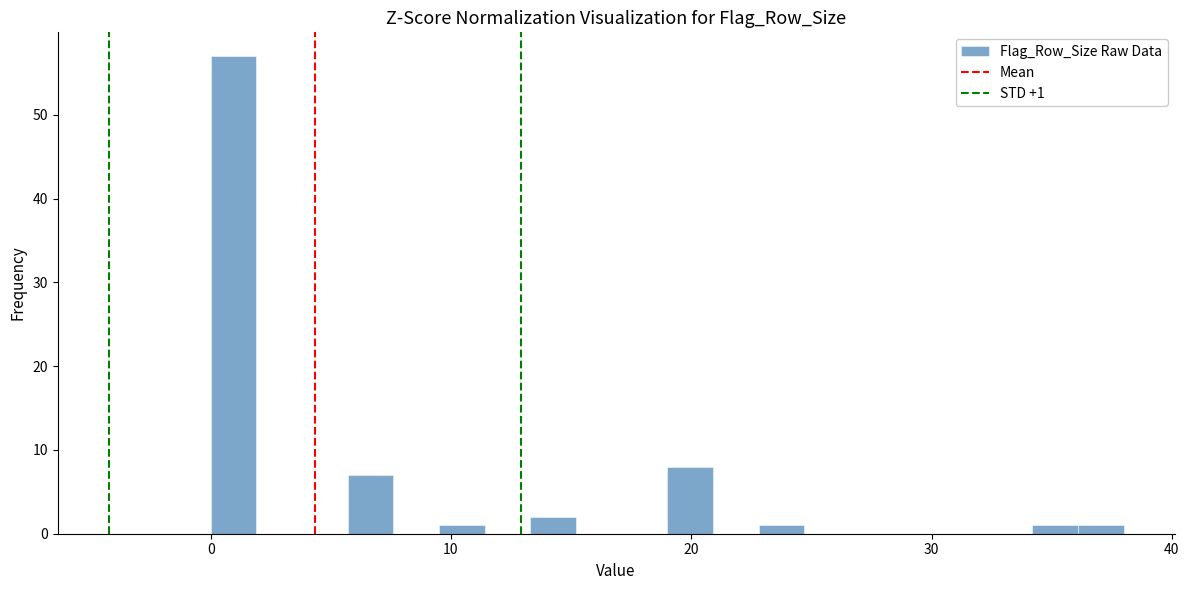

Around what value on the x-axis is the tallest bar? Give the approximate position of its centre, as read against the axis.

1